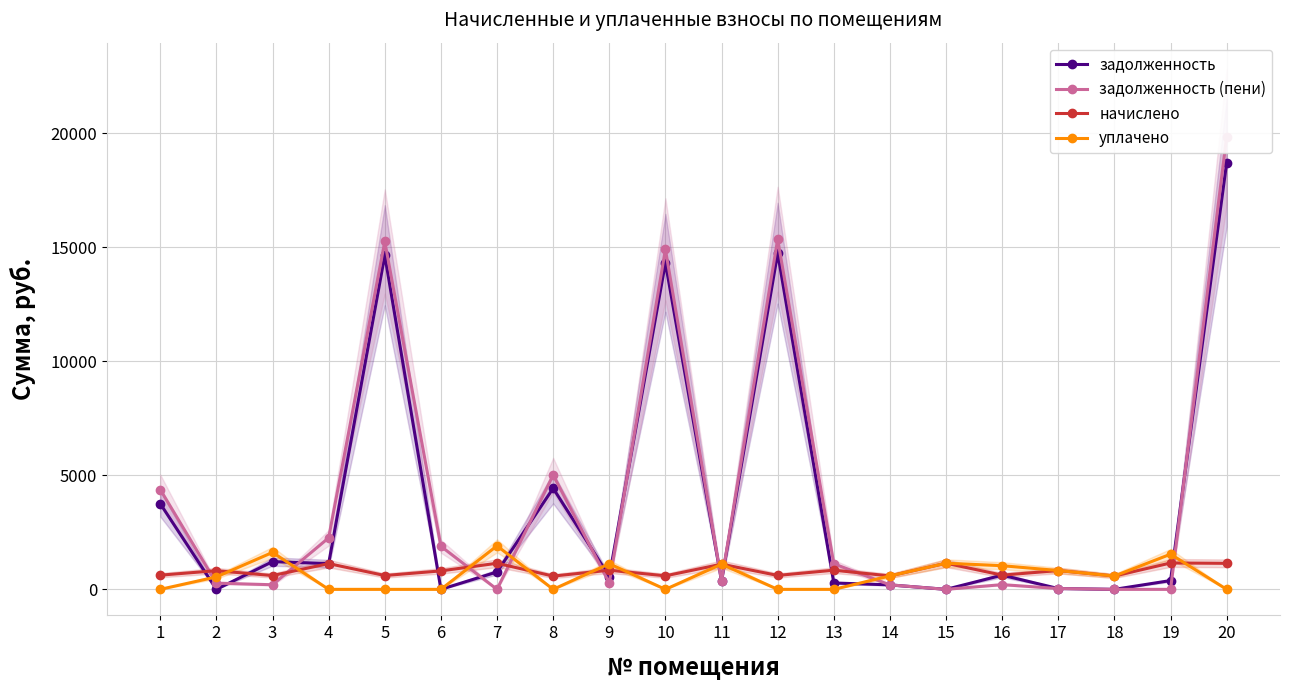

Where does the задолженность series first go above 622?

1